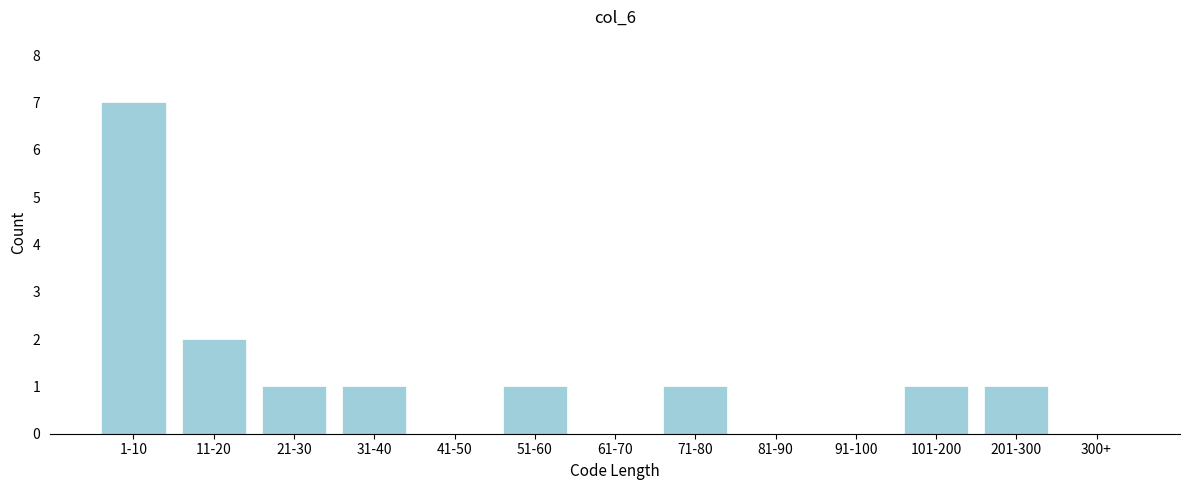

Reading left to right, transcribe all the data shown in this chart.

1-10=7	11-20=2	21-30=1	31-40=1	41-50=0	51-60=1	61-70=0	71-80=1	81-90=0	91-100=0	101-200=1	201-300=1	300+=0